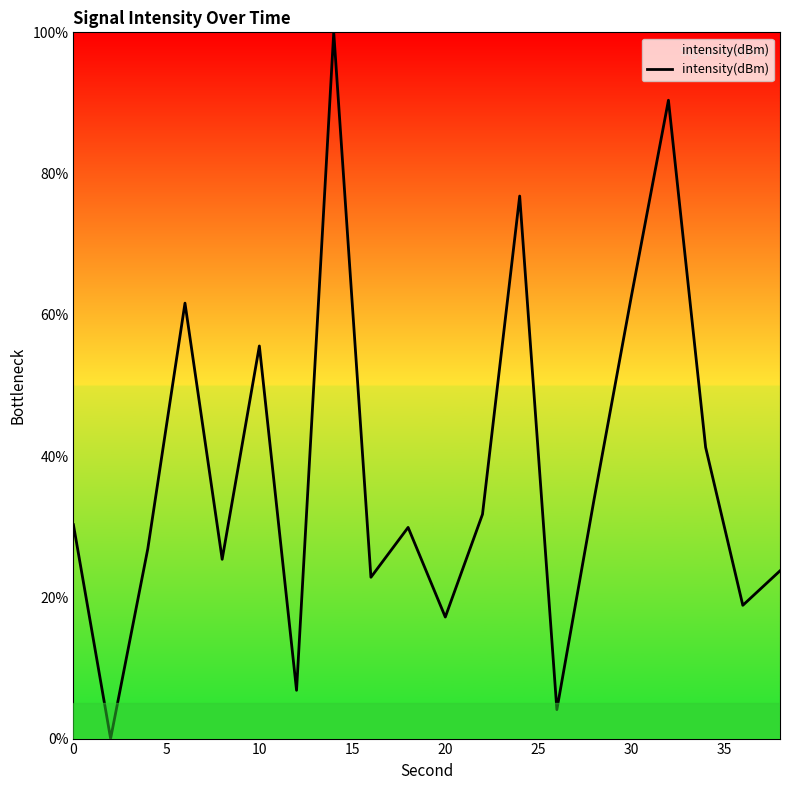

What is the difference between the maximum and minimum values?

100.0